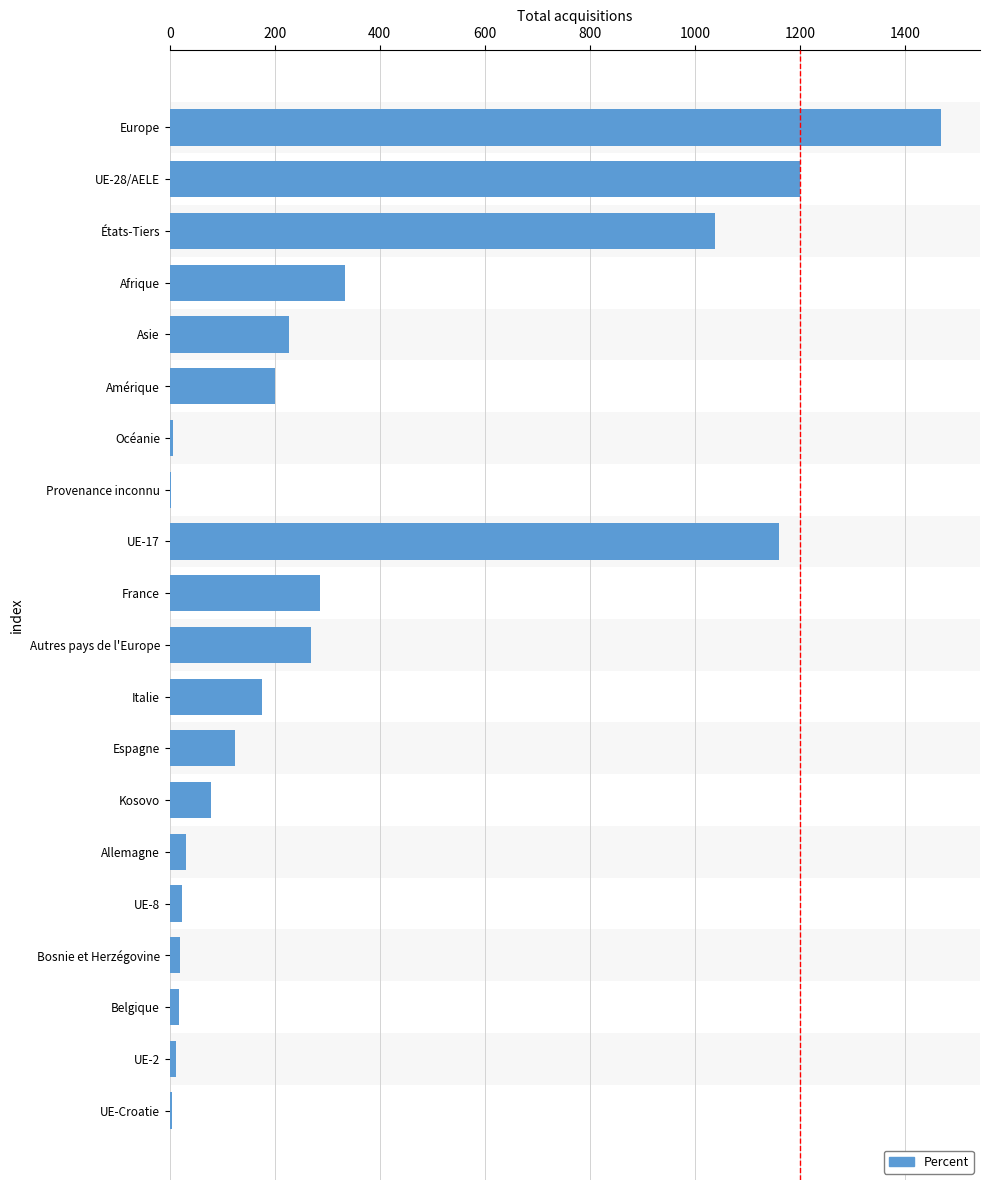

How many series are shown in this chart?

1